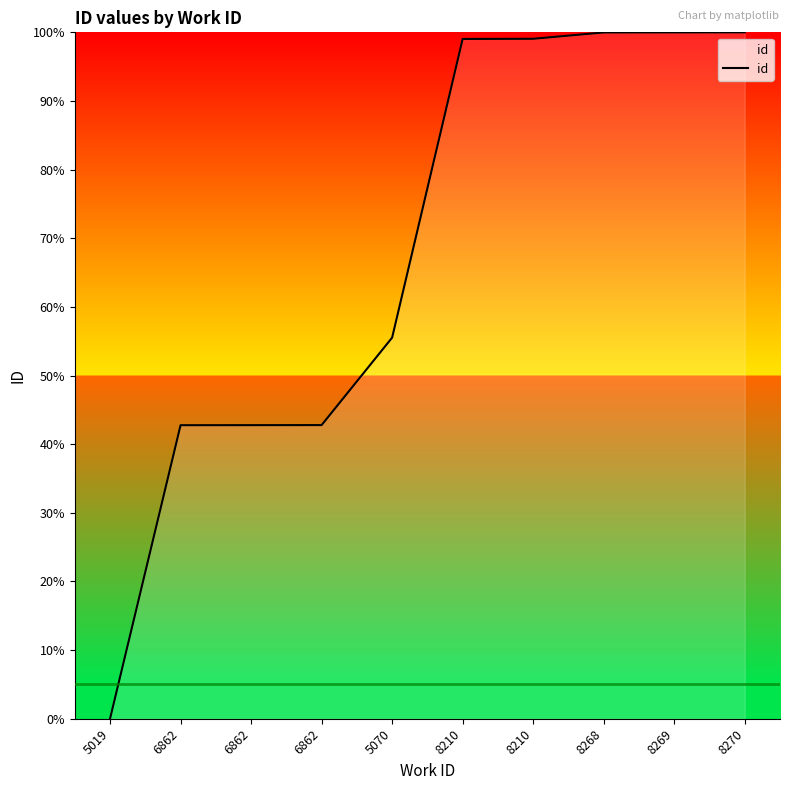

At which category does the chart reach its peak across all series?

8270